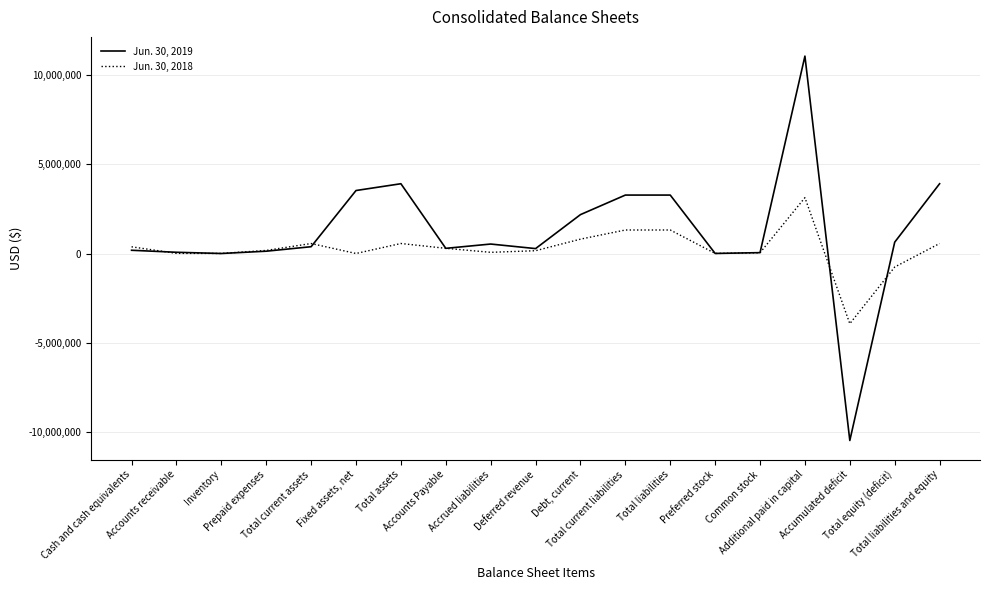

Which series has the largest total across all categories?

Jun. 30, 2019